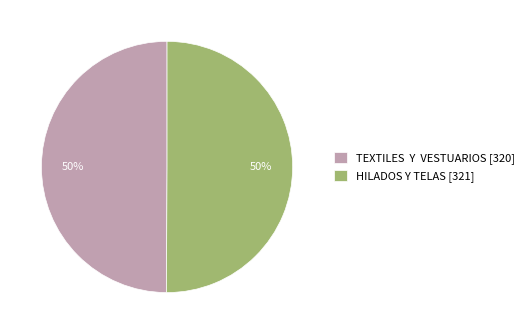

The HILADOS Y TELAS slice represents 50% of the pie. True or false?

True